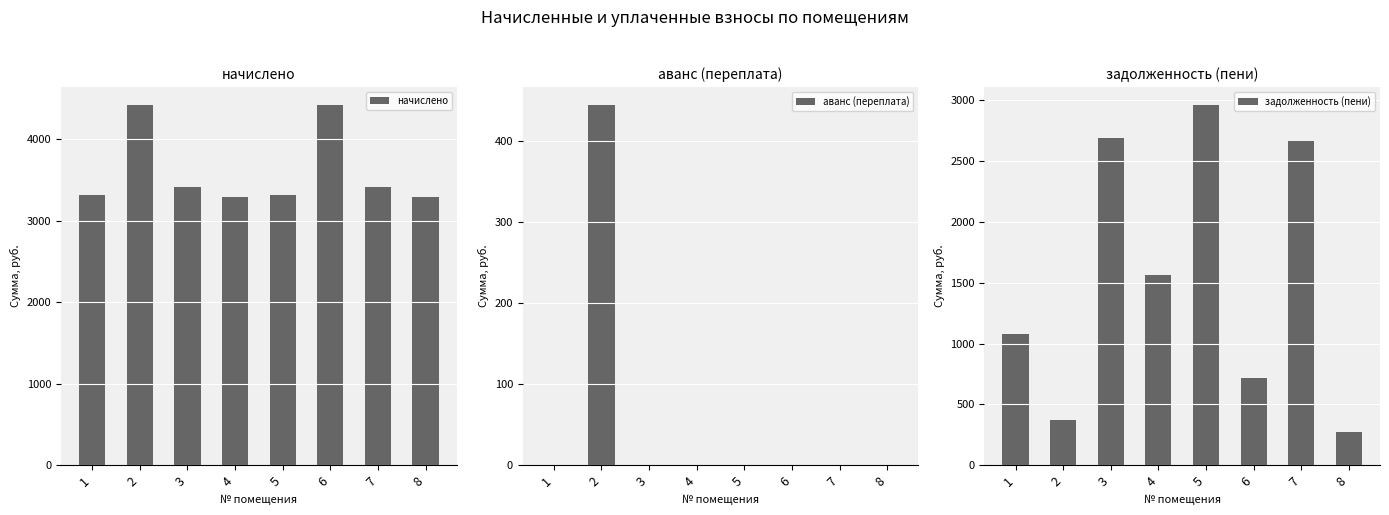

List the labels in order of аванс (переплата) value, largest first.

2, 1, 3, 4, 5, 6, 7, 8